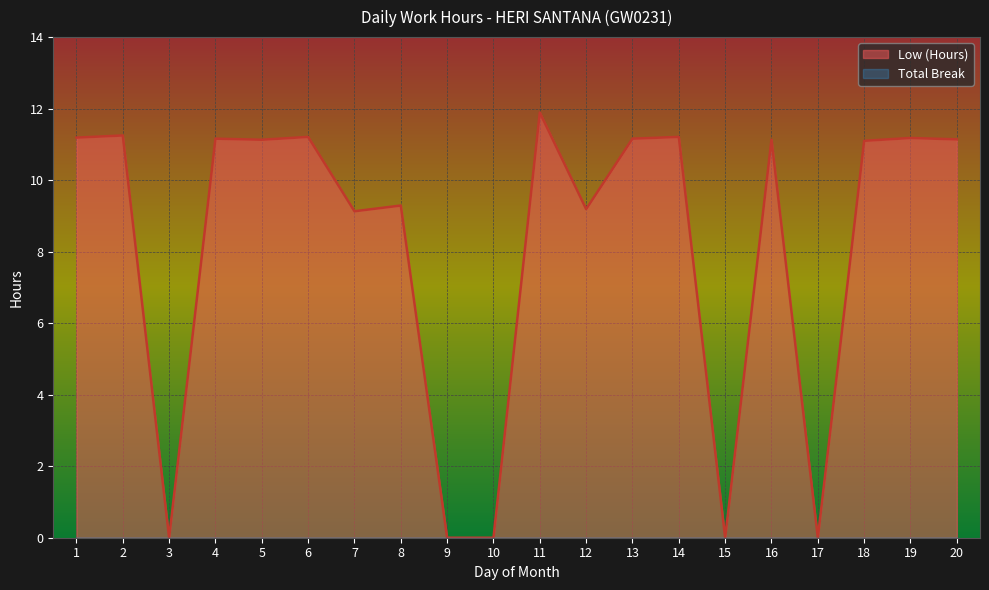

Which label corresponds to the smallest value in the chart?

3